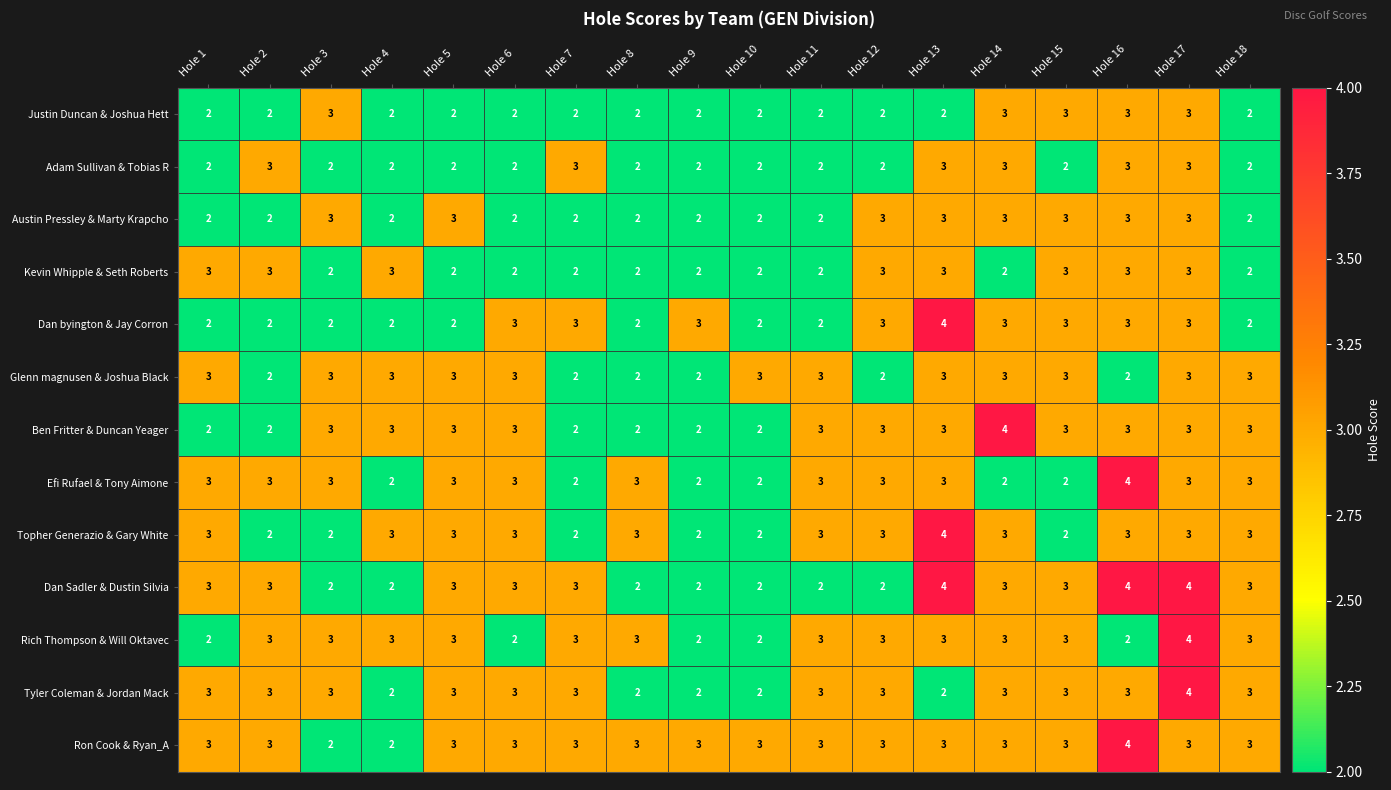

The Kevin Whipple & Seth Roberts series shows 4 at Hole 5. True or false?

False